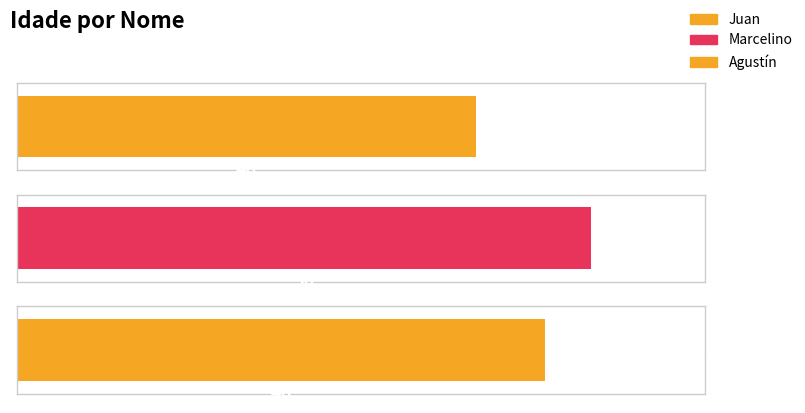

What position from the right is Agustín?

1